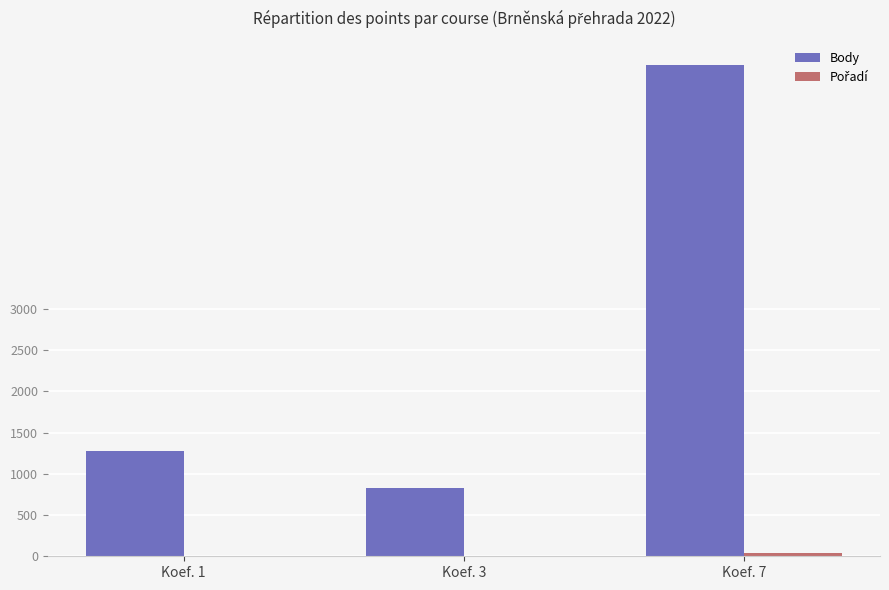

At which category is the sum across all series the highest?

Koef. 7